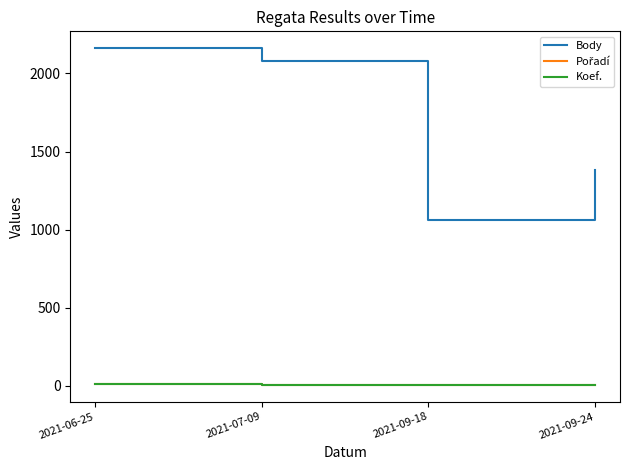

Which series has the largest total across all categories?

Body